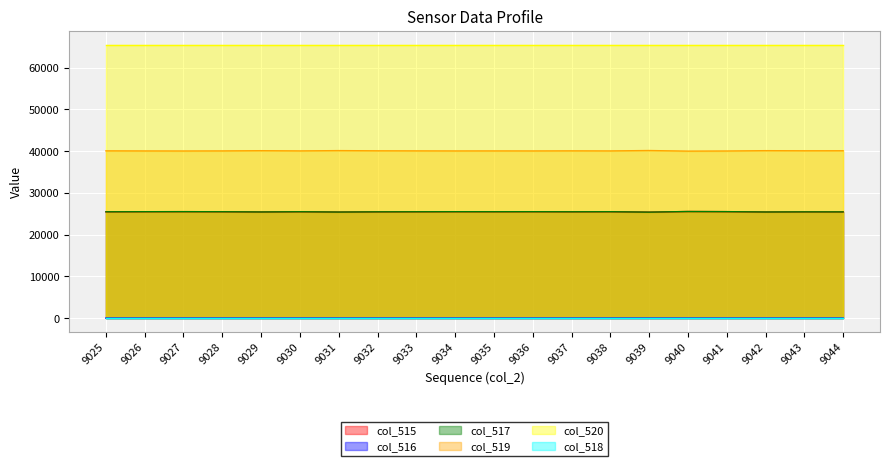

How many positive values does the col_516 series have?

13